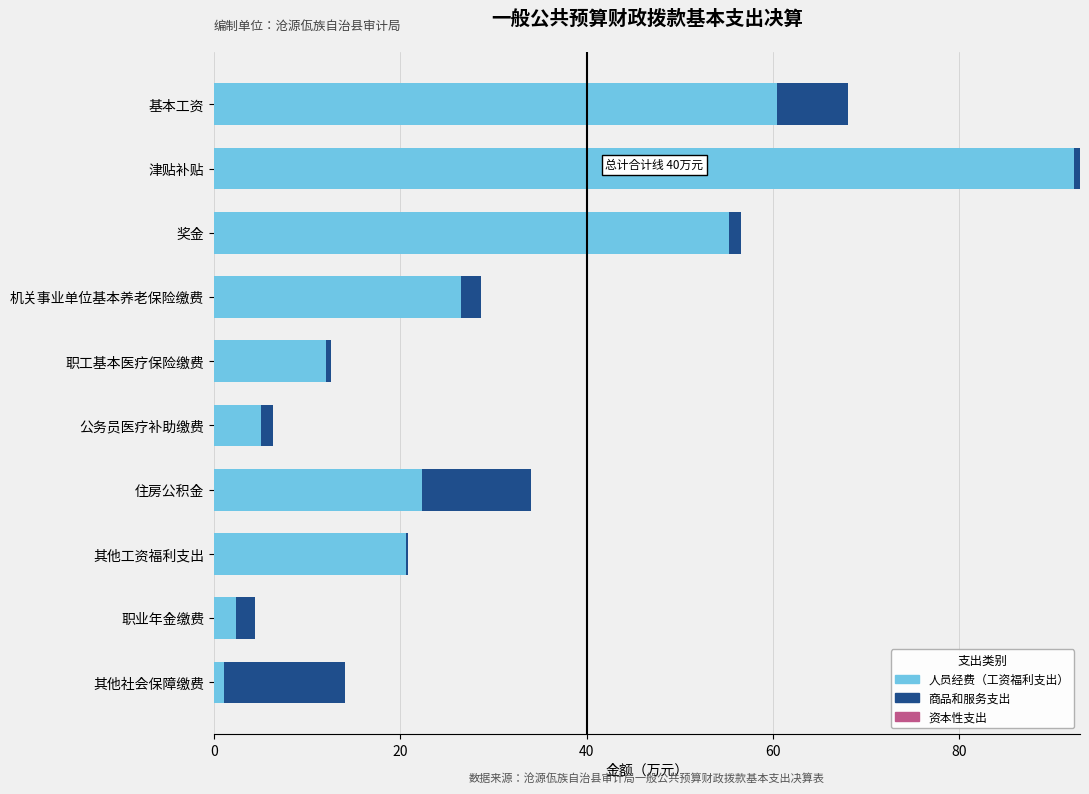

What is the highest value of the 人员经费（工资福利支出） series?

92.3